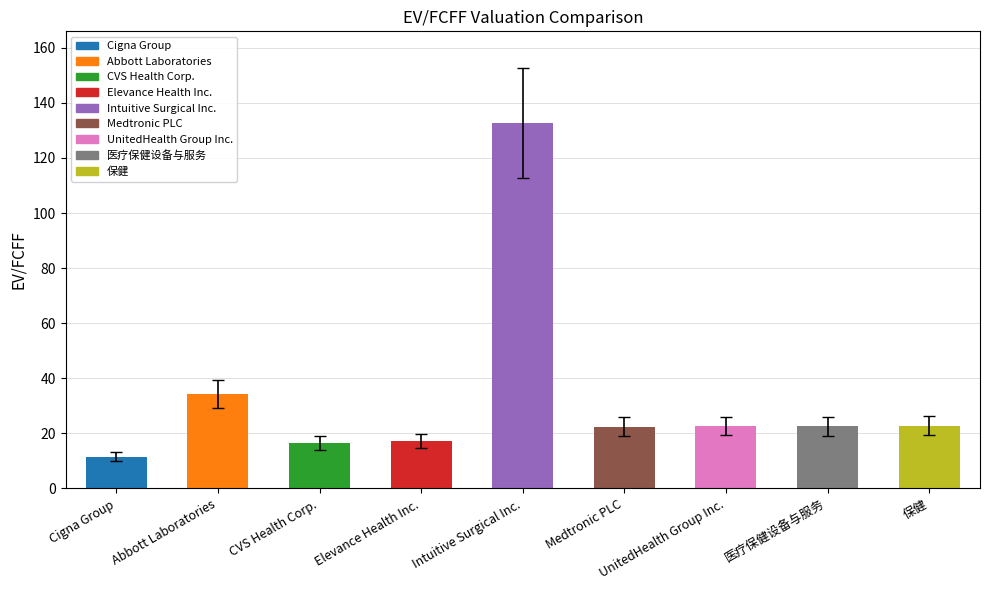

What is the label of the 1st bar from the left?

Cigna Group